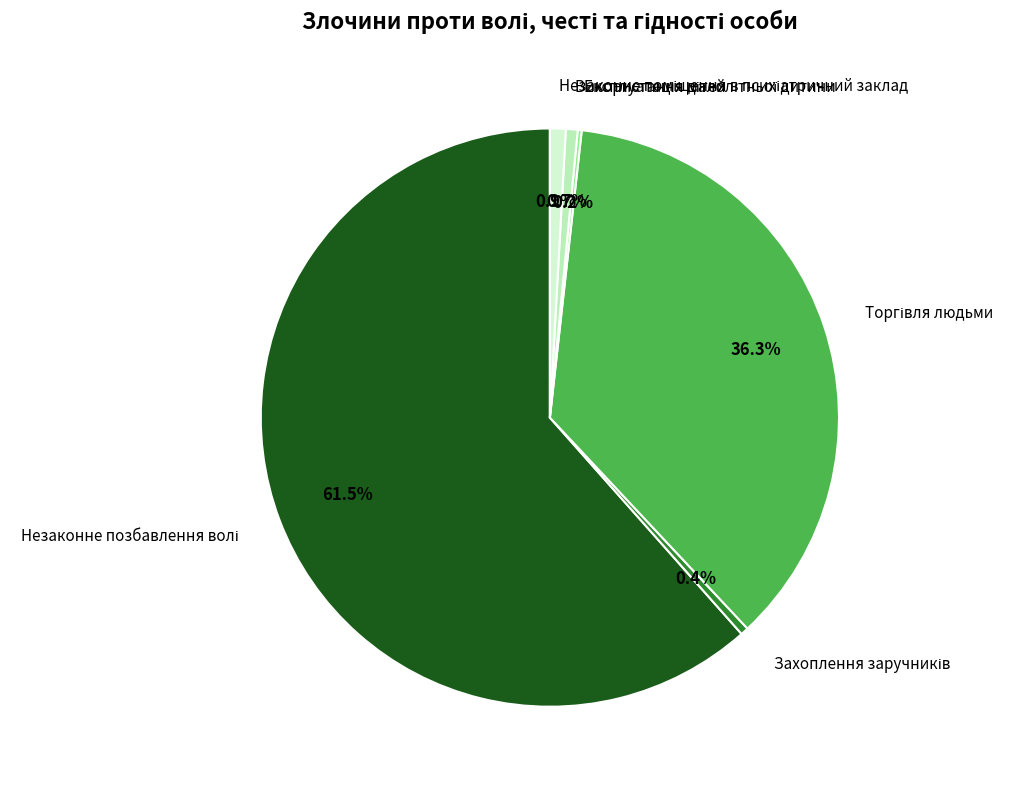

Is there a majority slice in this chart?

Yes